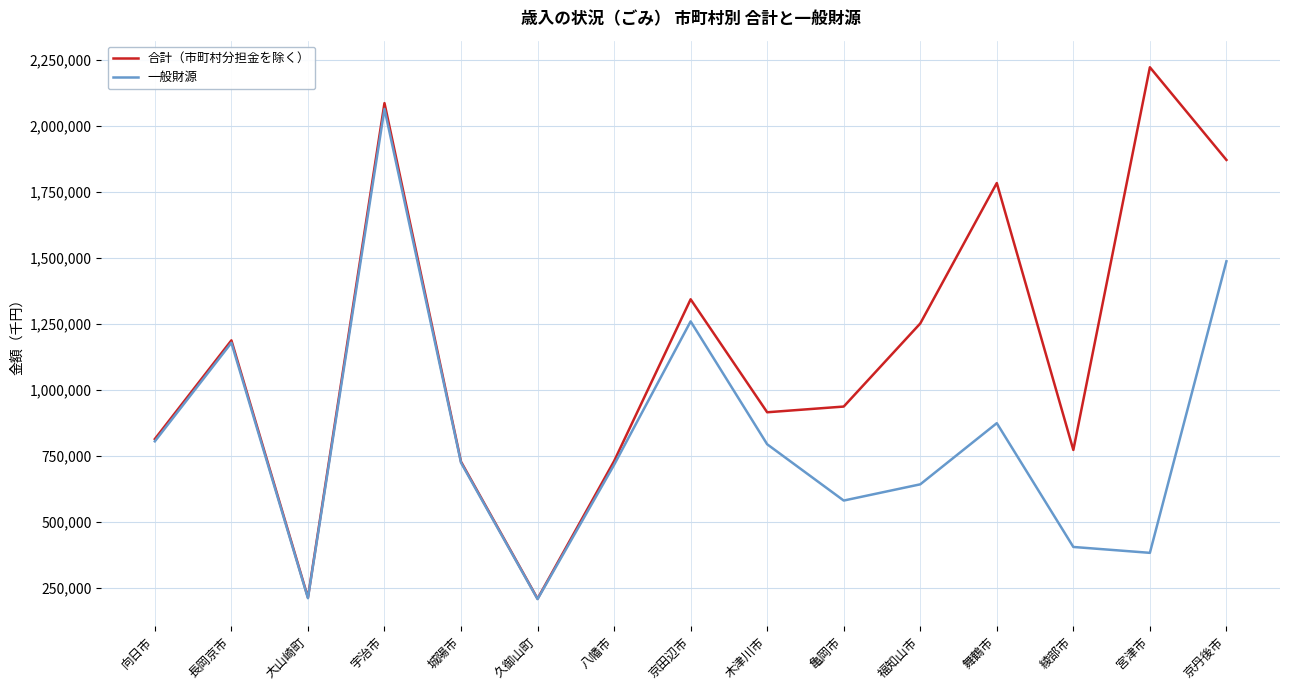

What is the sum of the 合計（市町村分担金を除く） values at 宮津市 and 福知山市?

3475255